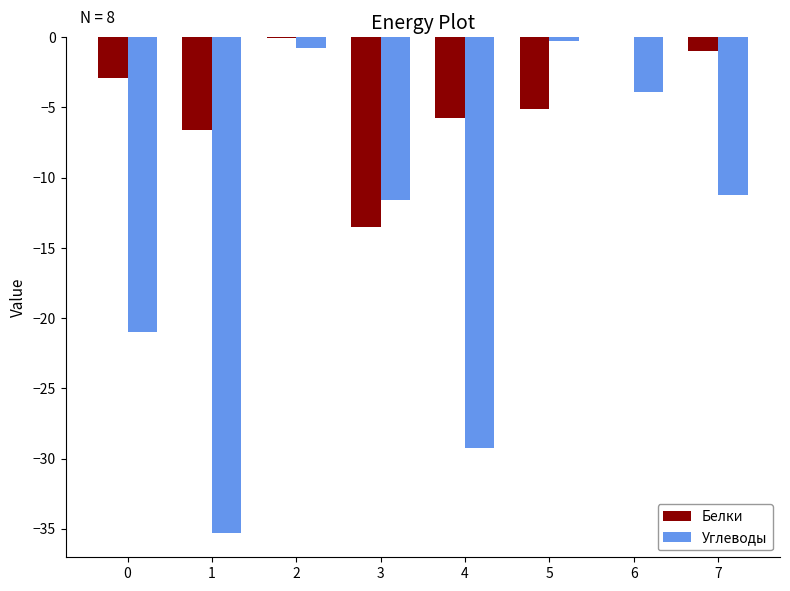

Is the value of Углеводы at 3 greater than the value of Белки at 1?

No